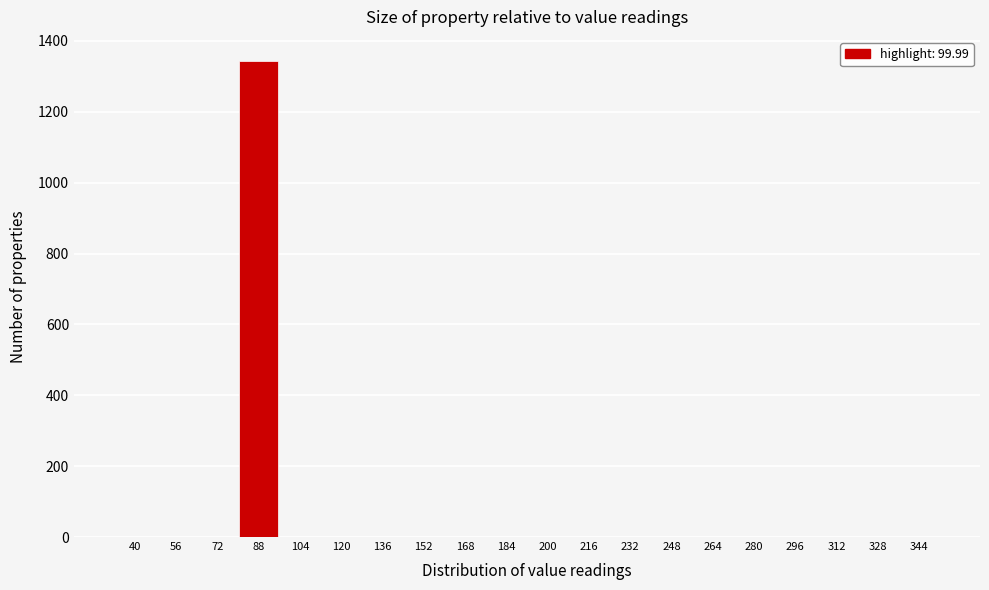

Reading left to right, what are all the values shown in this chart?

40=0	56=0	72=0	88=1344	104=0	120=0	136=0	152=0	168=0	184=0	200=0	216=0	232=0	248=0	264=0	280=0	296=0	312=0	328=0	344=0